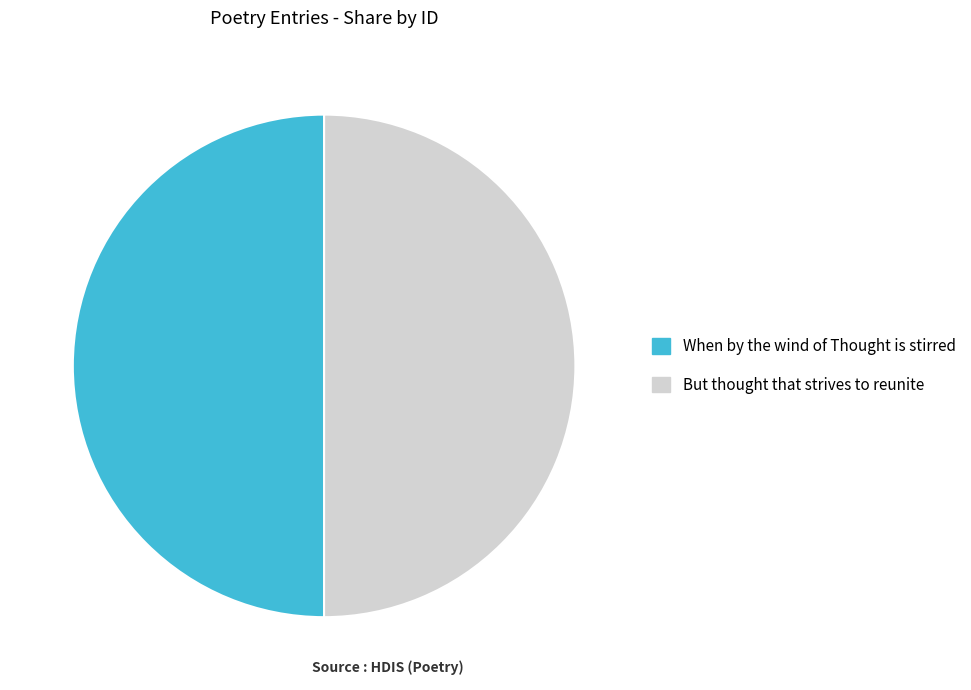

True or false: When by the wind of Thought is stirred accounts for 50% of the total.

True